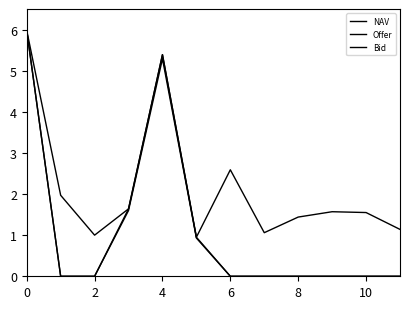

Where is Offer nearest to the value 2?

6